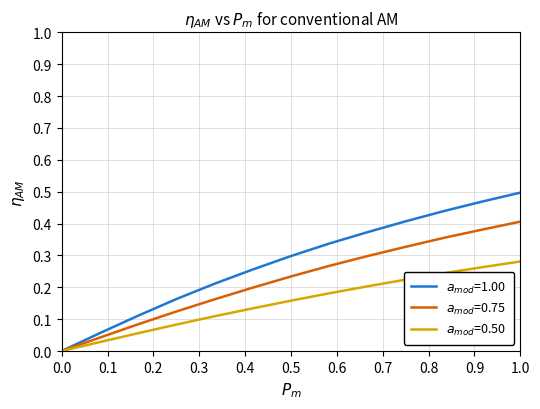

Does the chart display data point markers on the line(s)?

No